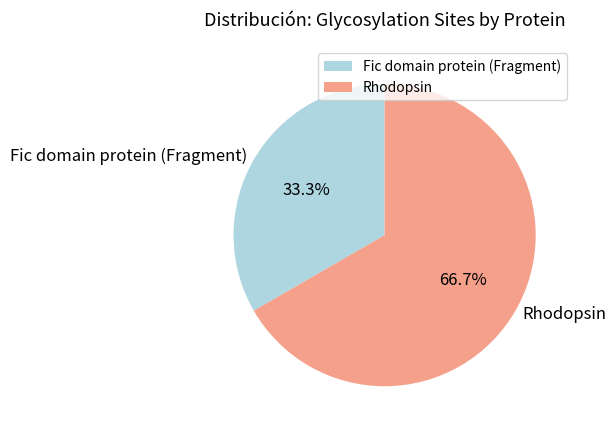

Is Rhodopsin the majority of the pie?

Yes